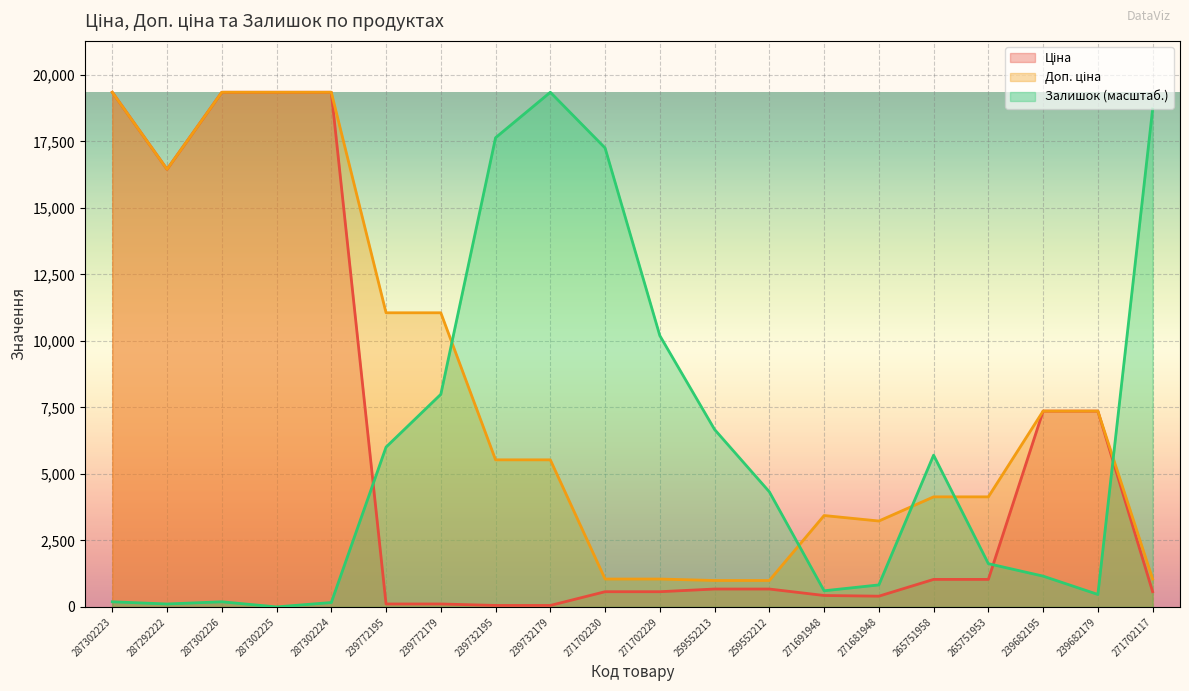

The Ціна series shows 571.6 at 271702229. True or false?

True